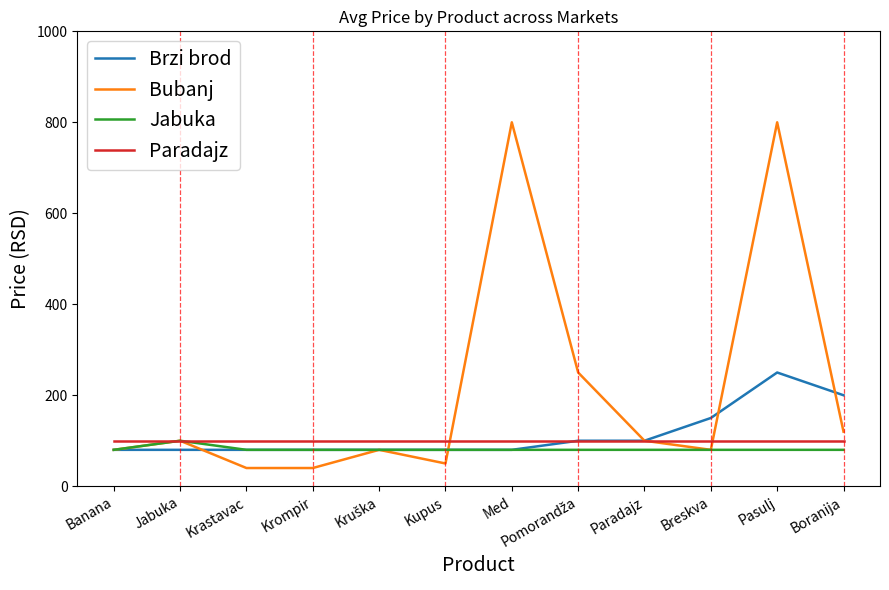

What is the approximate value of Jabuka at Krastavac?

80